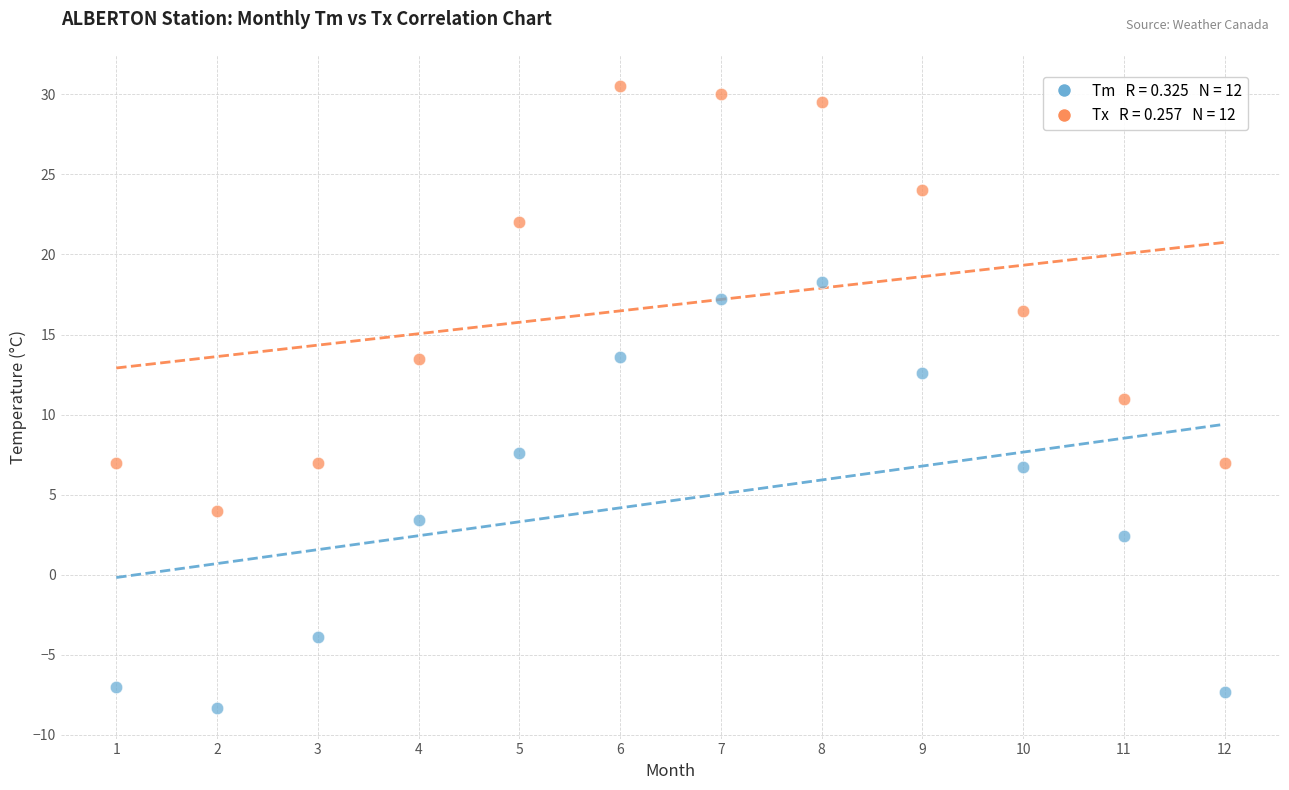

Across all data points, what is the range of Y values (max minus min)?

38.8